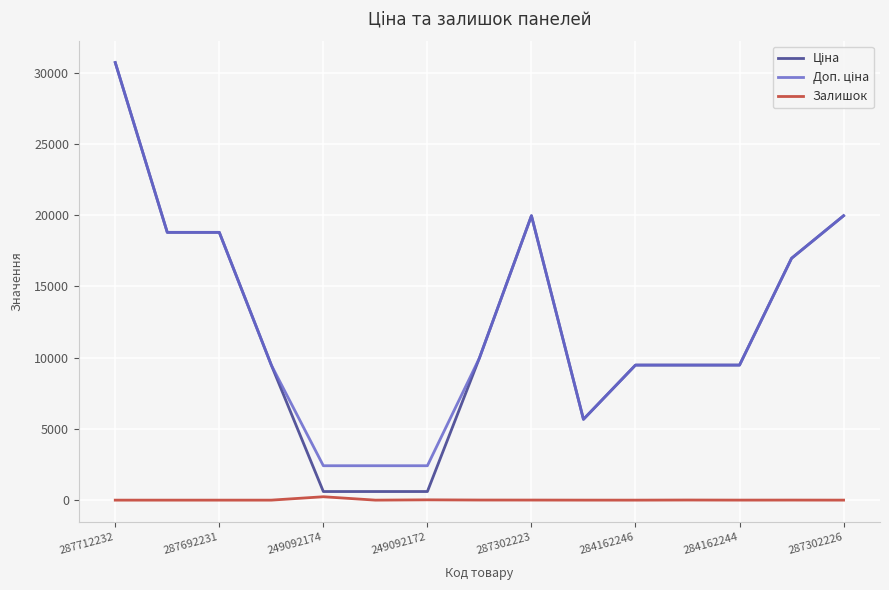

Does the chart have visible grid lines?

Yes